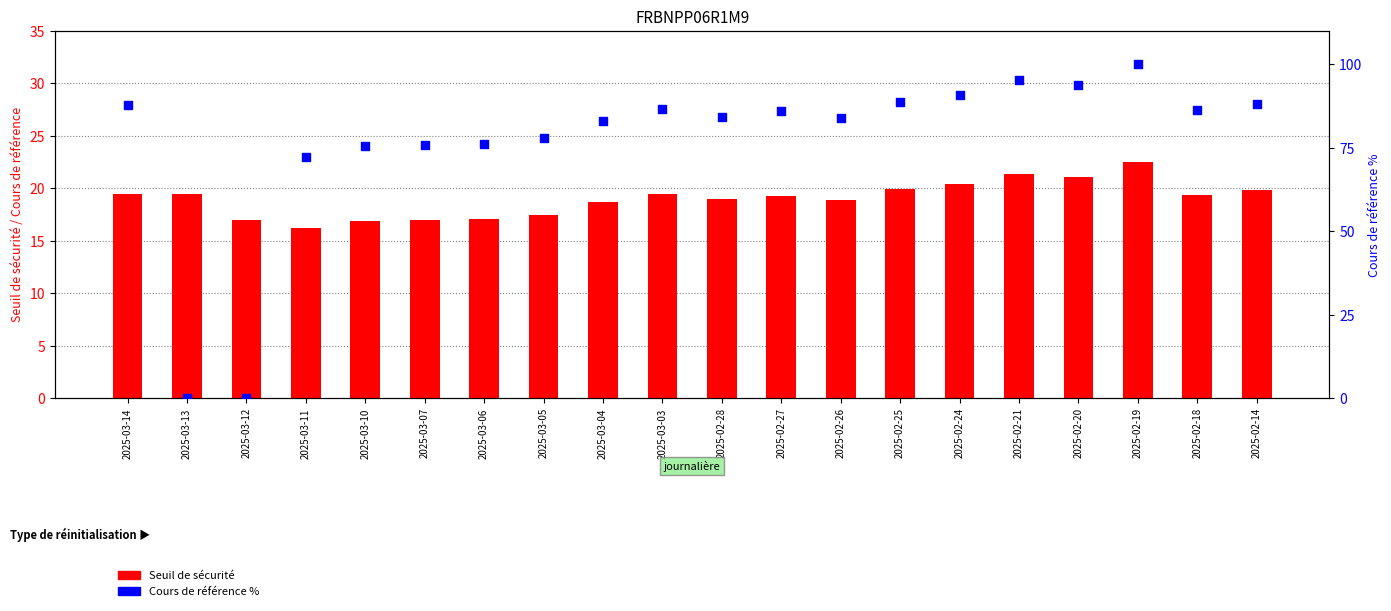

Which series has the largest total across all categories?

Cours de référence %